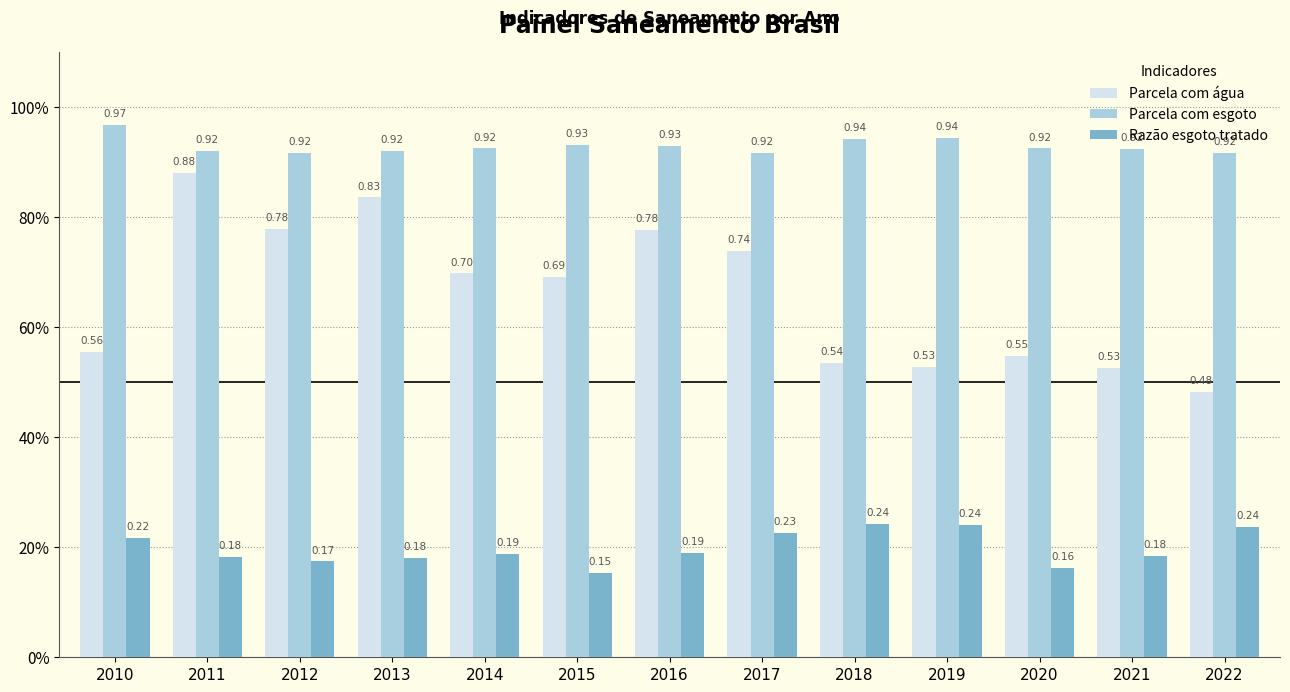

Which series has the largest range (max minus min)?

Parcela com água